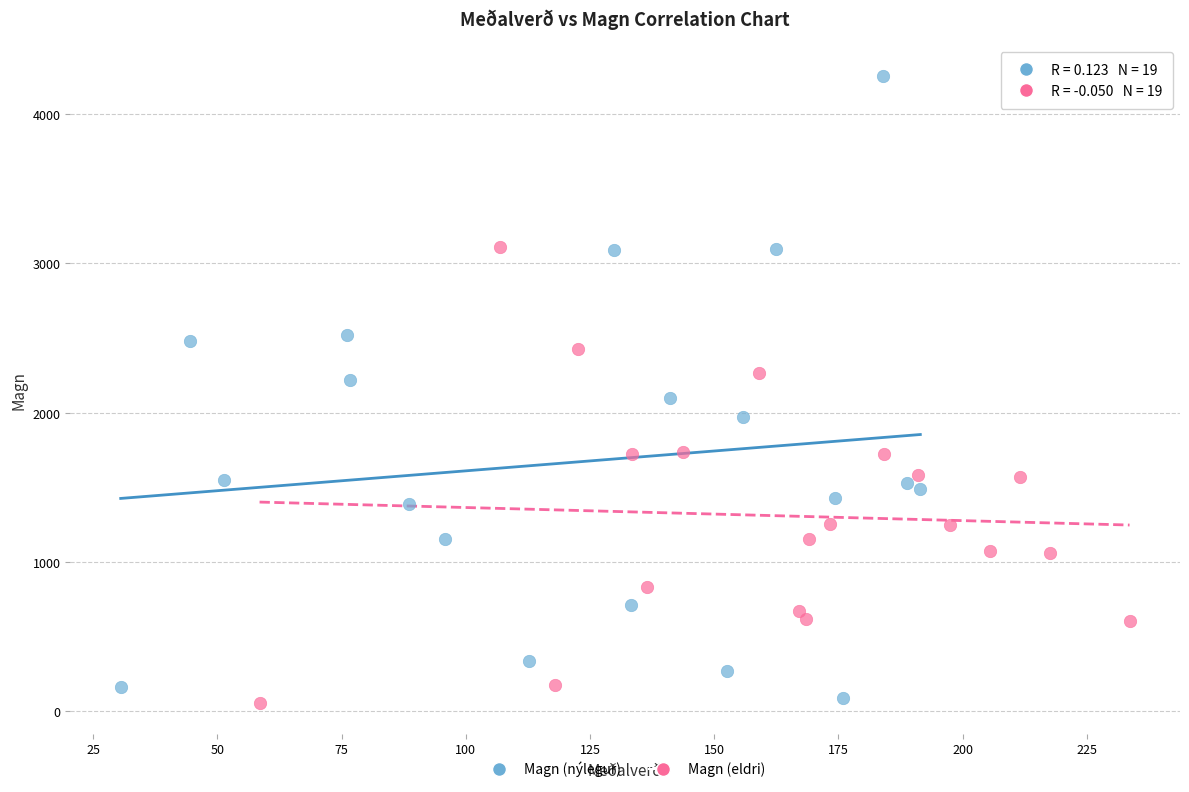

Which series has the widest spread of Y values?

Magn (nýlegur)